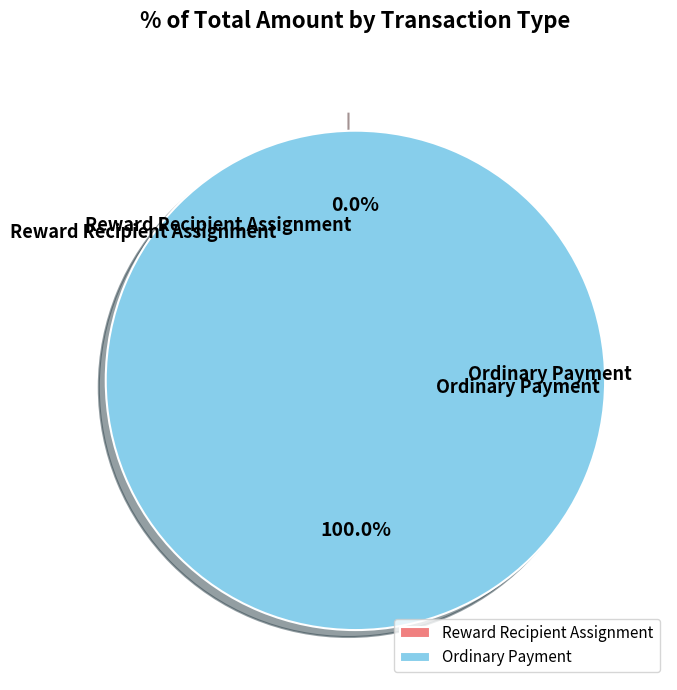

What is the largest slice in the pie chart?

Ordinary Payment